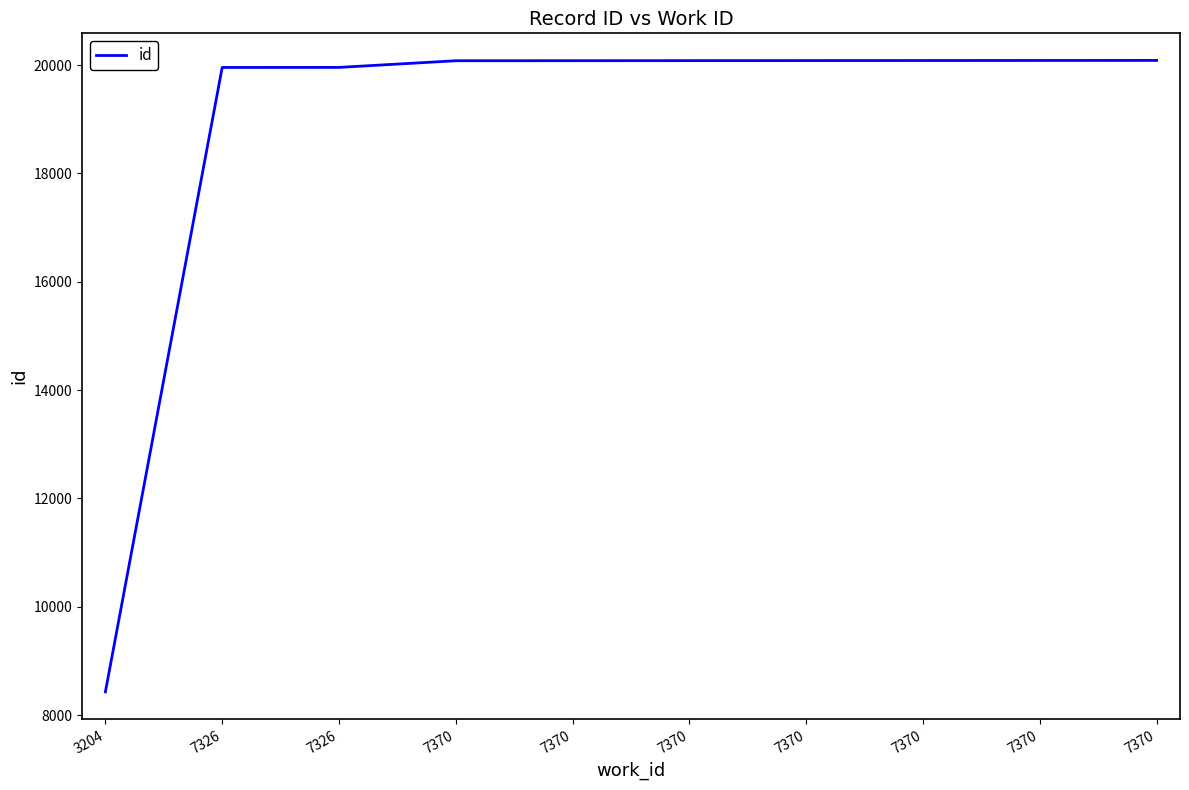

The chart shows a value of 26753 at 7370. True or false?

False